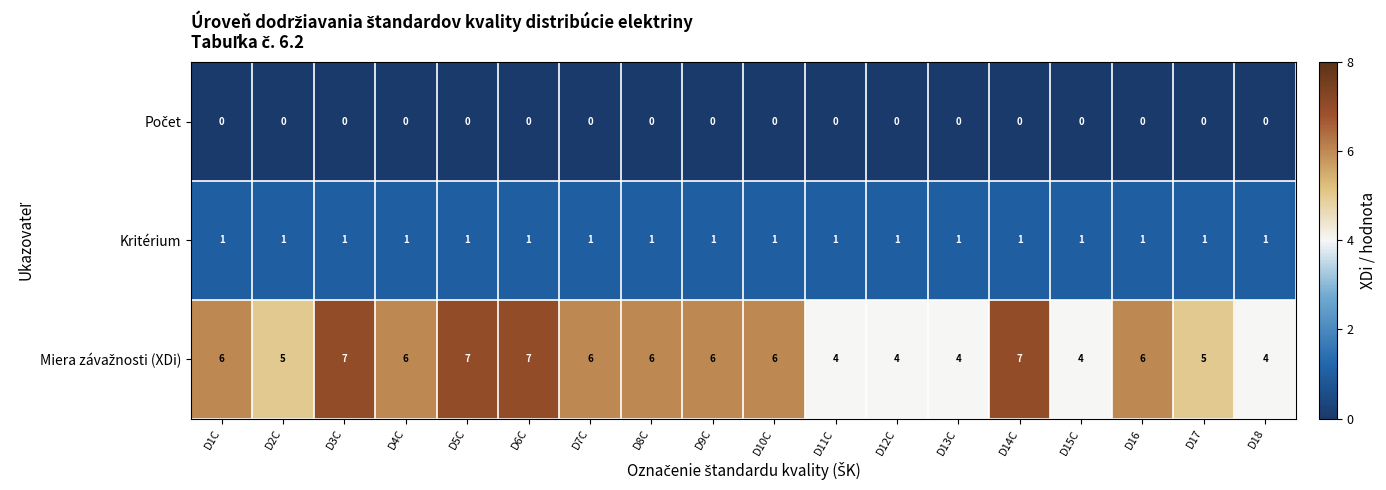

Is it true that Kritérium equals 1 at D6C?

True